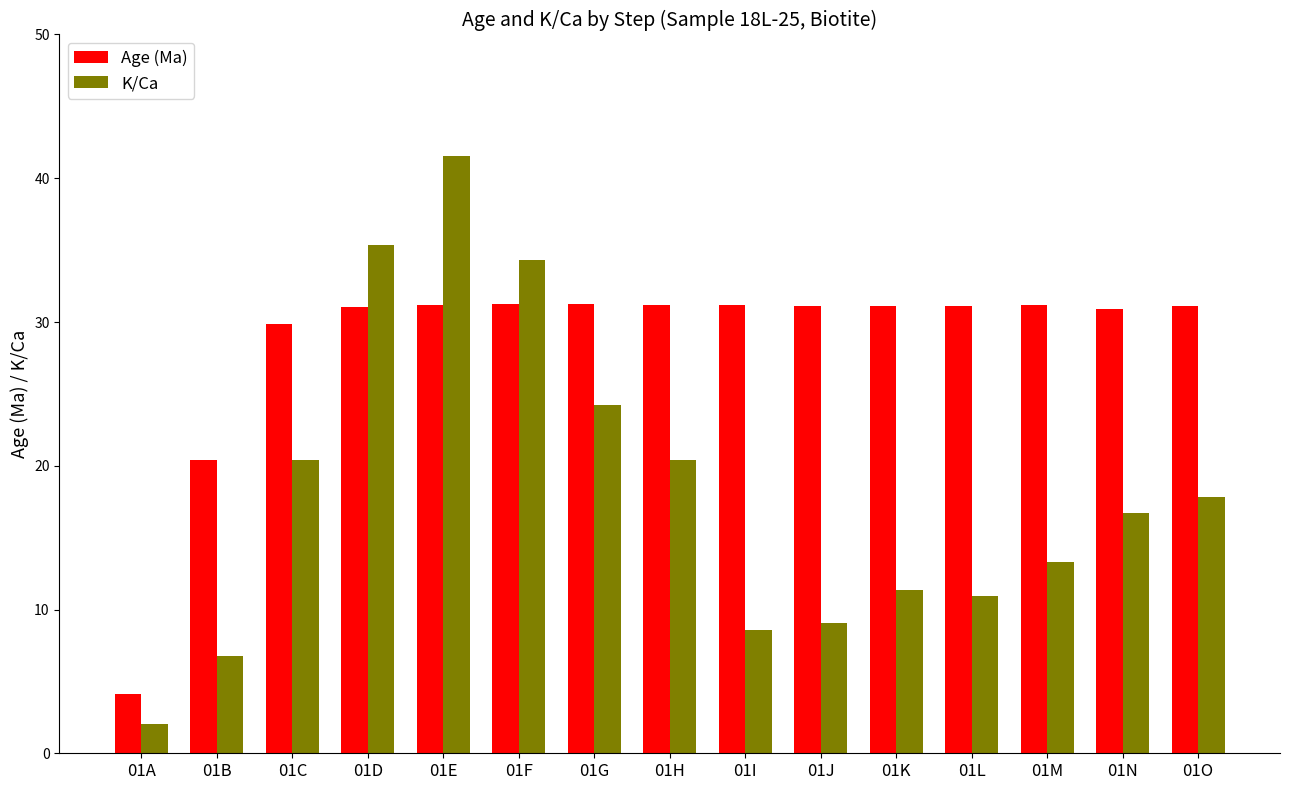

List the series in order of their peak value, lowest first.

Age (Ma), K/Ca